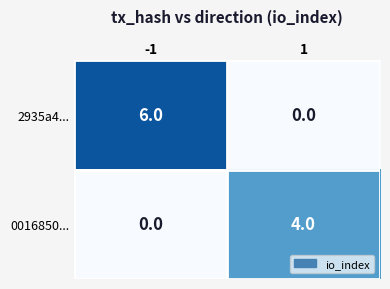

Reading left to right, transcribe all the data shown in this chart.

2935a4...: 6	0
0016850...: 0	4